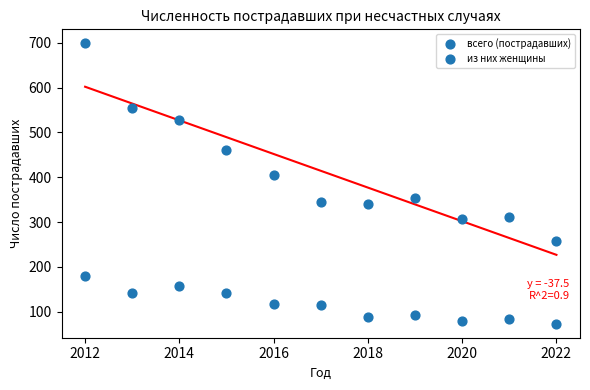

Count the number of points in this scatter plot.

22